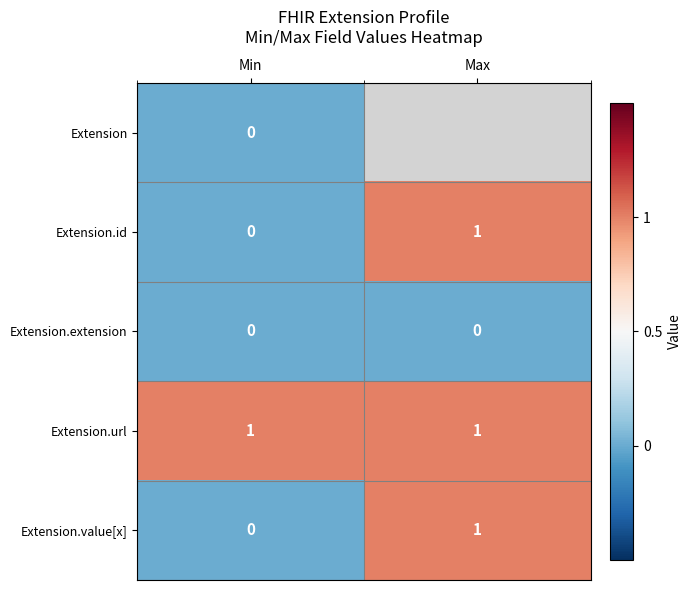

Is the value of Extension.value[x] at Min greater than the value of Extension.url at Max?

No